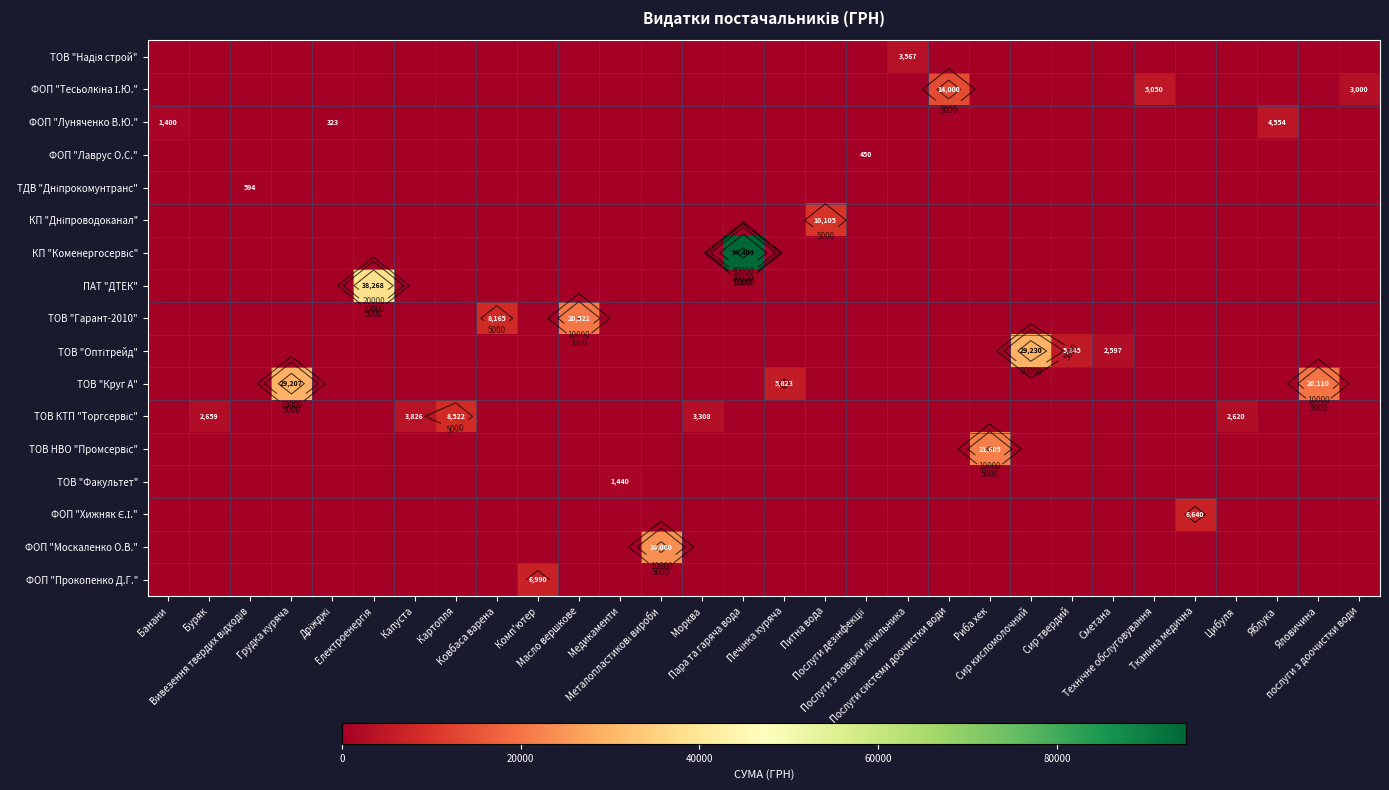

What is the difference between the maximum and minimum values in the ФОП "Хижняк Є.І." series?

6640.0